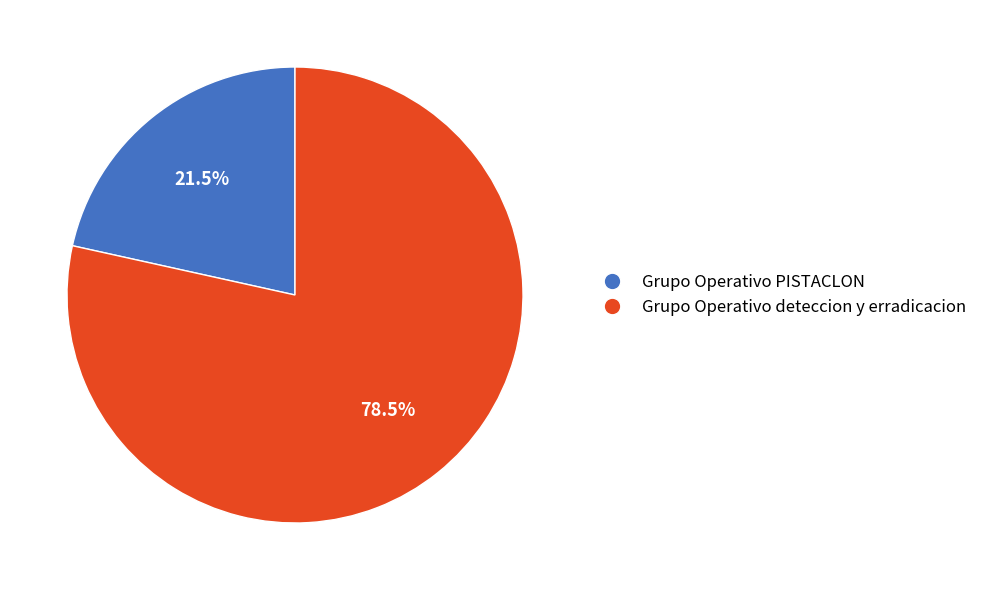

Count the number of slices in the pie.

2